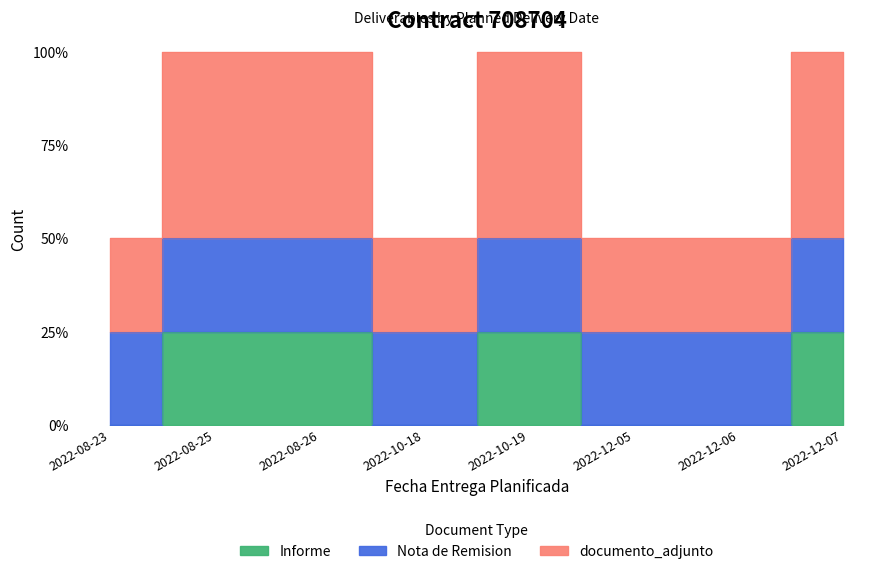

What is the maximum value shown in the chart?

2